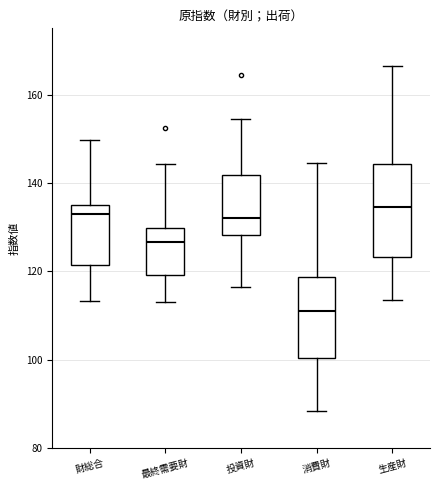

Which box has the lowest median line?

消費財